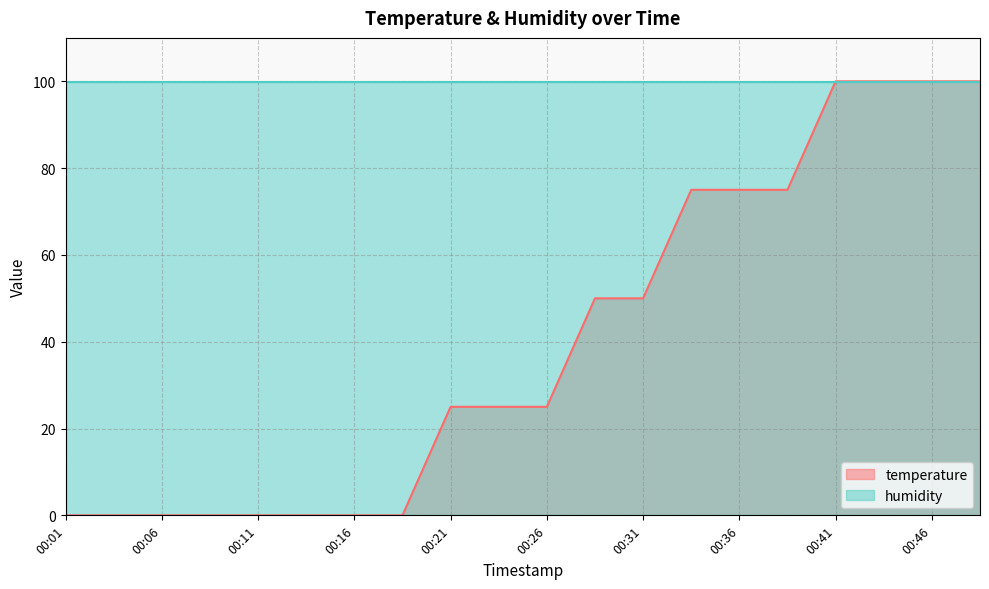

Count the number of data series in this chart.

2